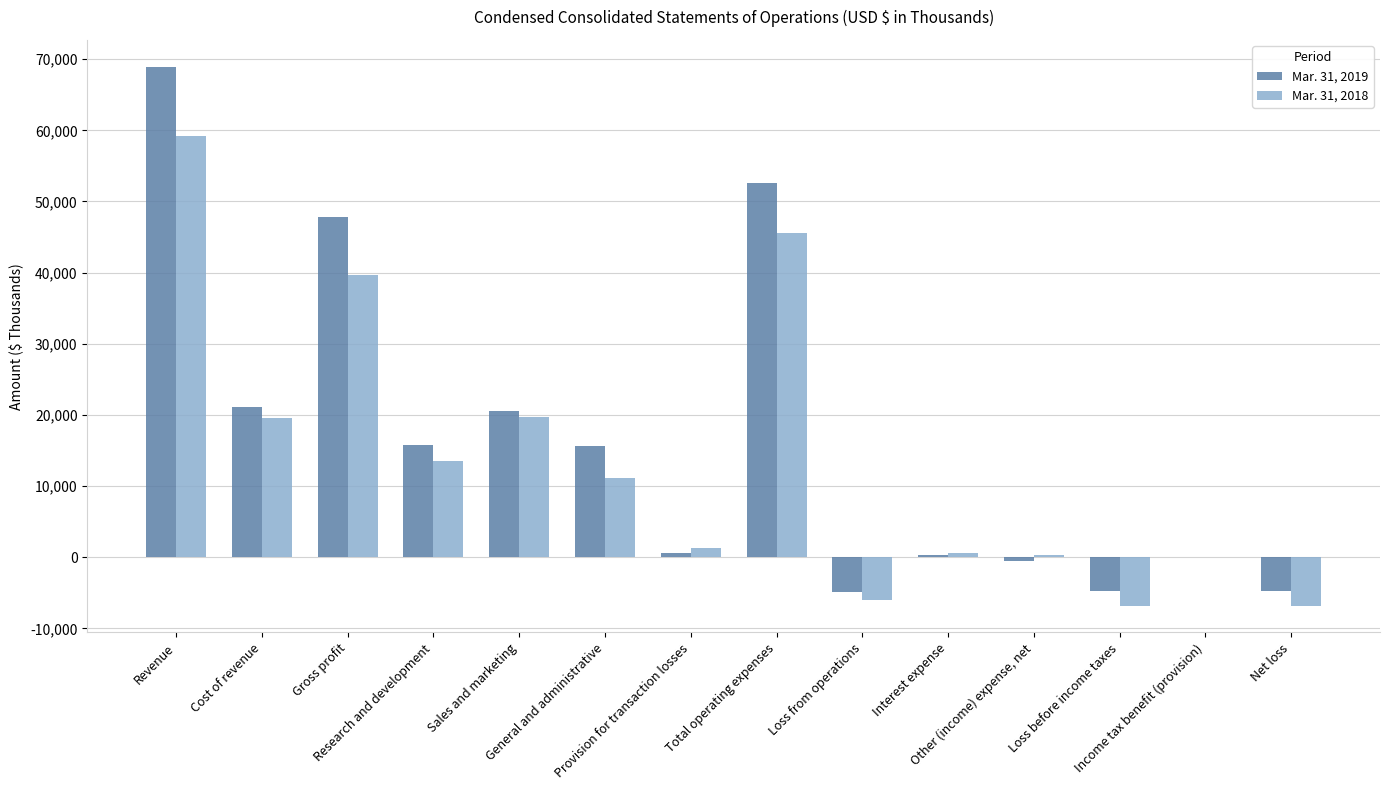

How many groups of bars are there?

14